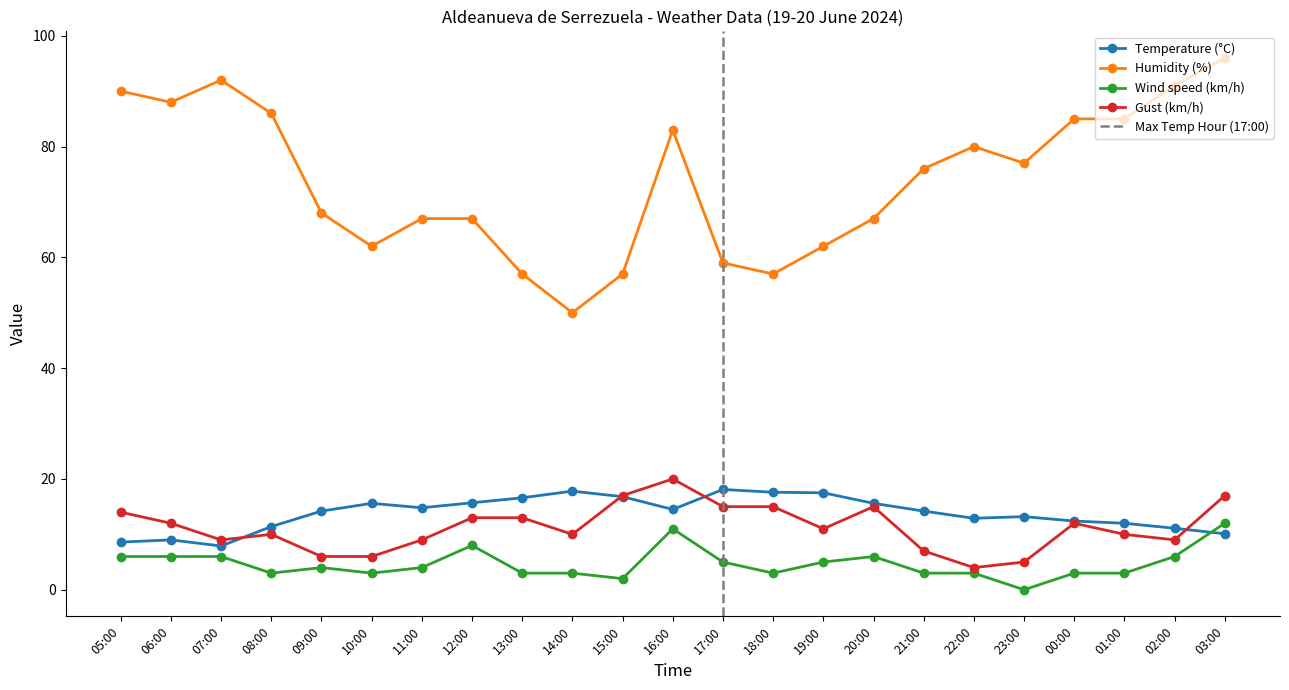

List the series in order of their peak value, lowest first.

Wind speed (km/h), Temperature (°C), Gust (km/h), Humidity (%)